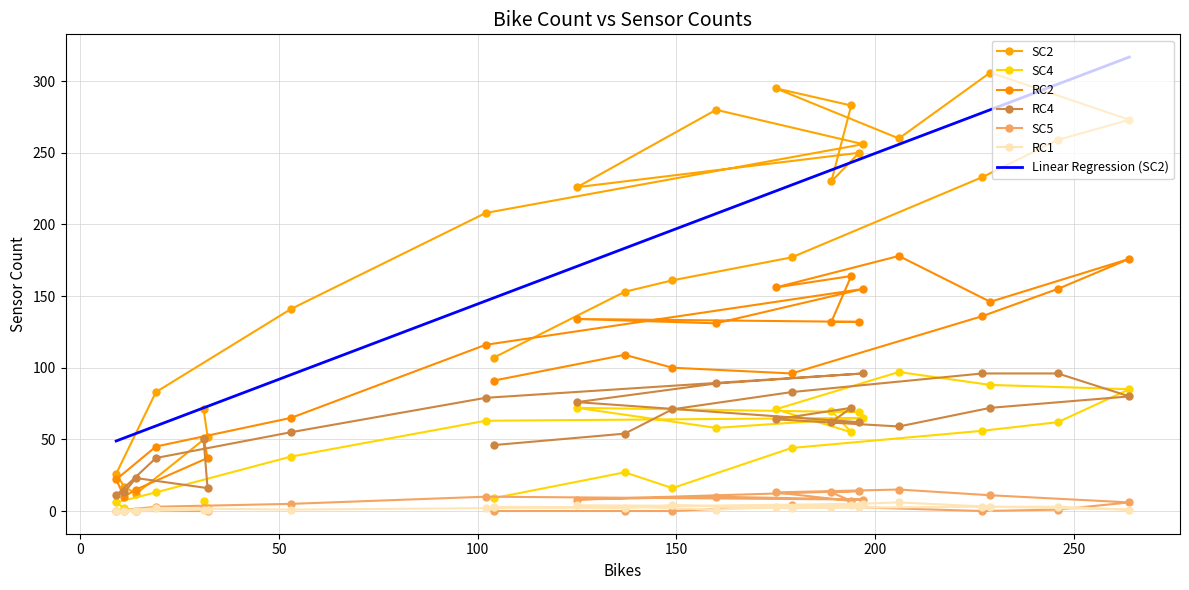

What is the minimum value for RC2?

10